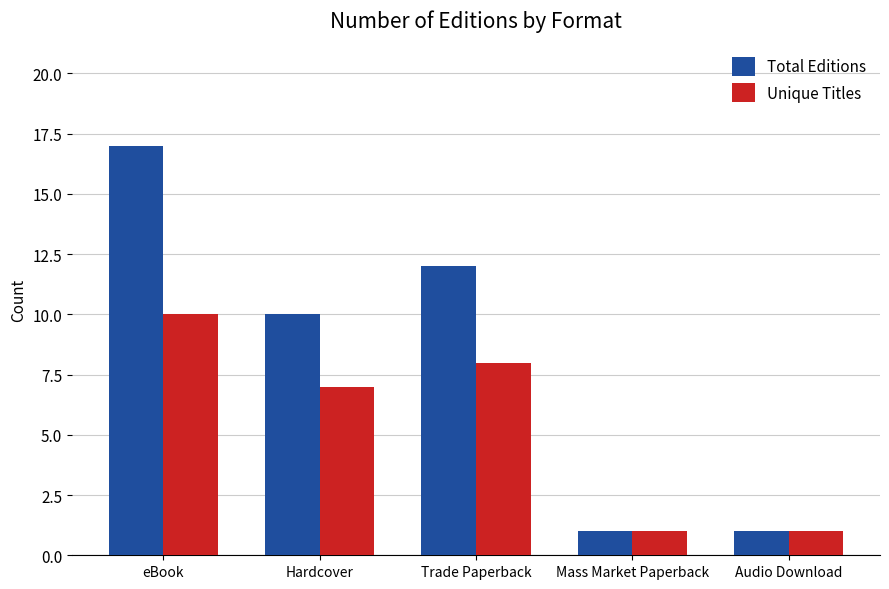

What is the smallest value displayed?

1